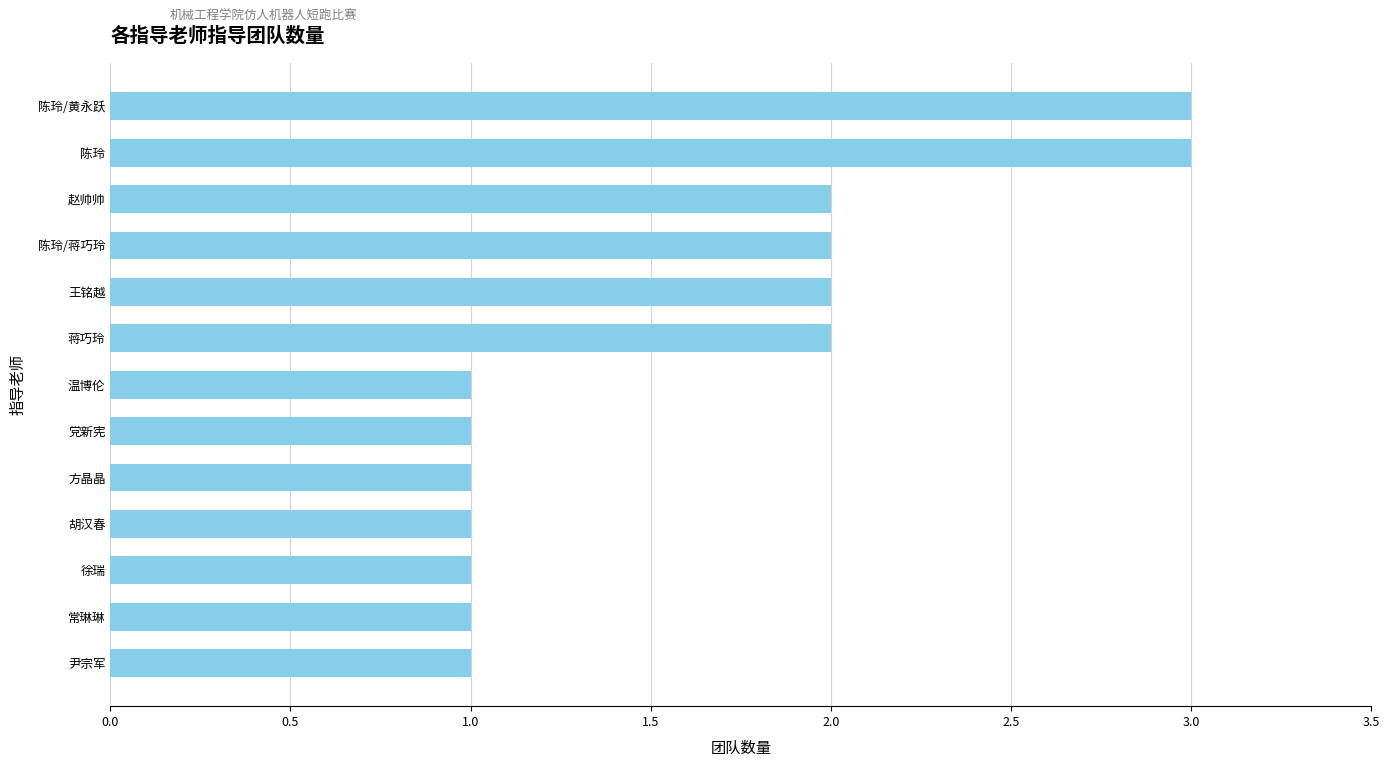

True or false: the data shows 1 at 陈玲/蒋巧玲.

False